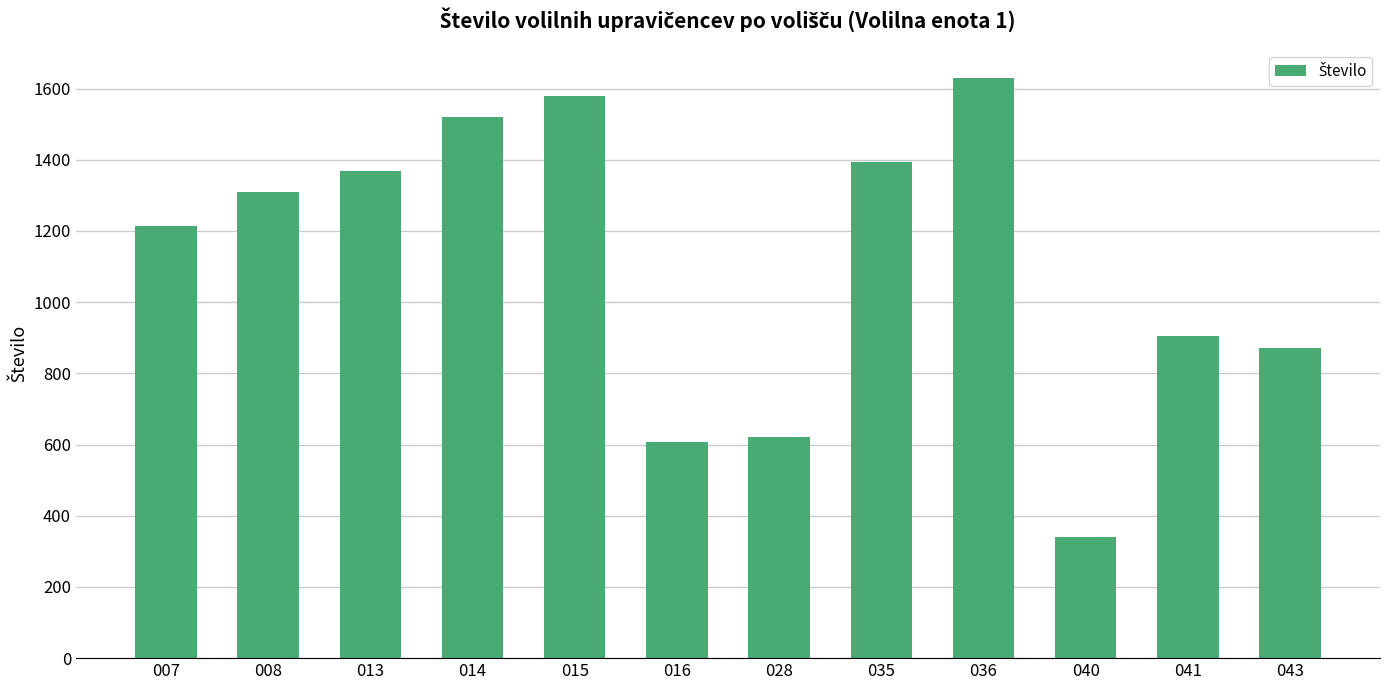

Are the bars horizontal?

No